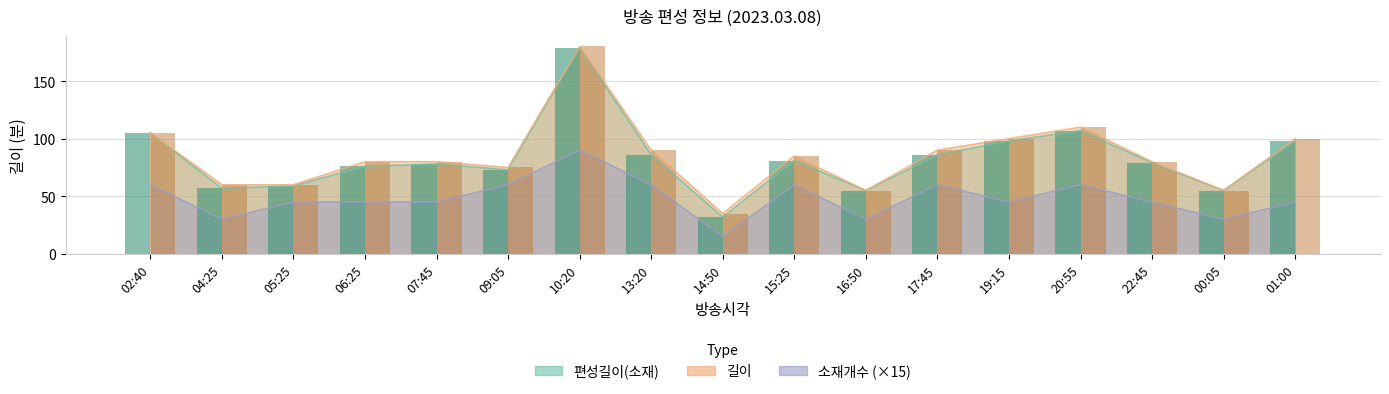

What is the label of the 16th bar from the right?

04:25